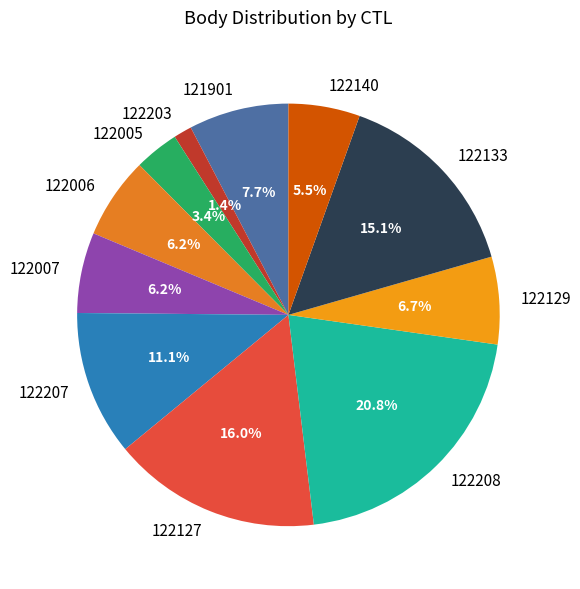

The 122207 slice represents 25% of the pie. True or false?

False